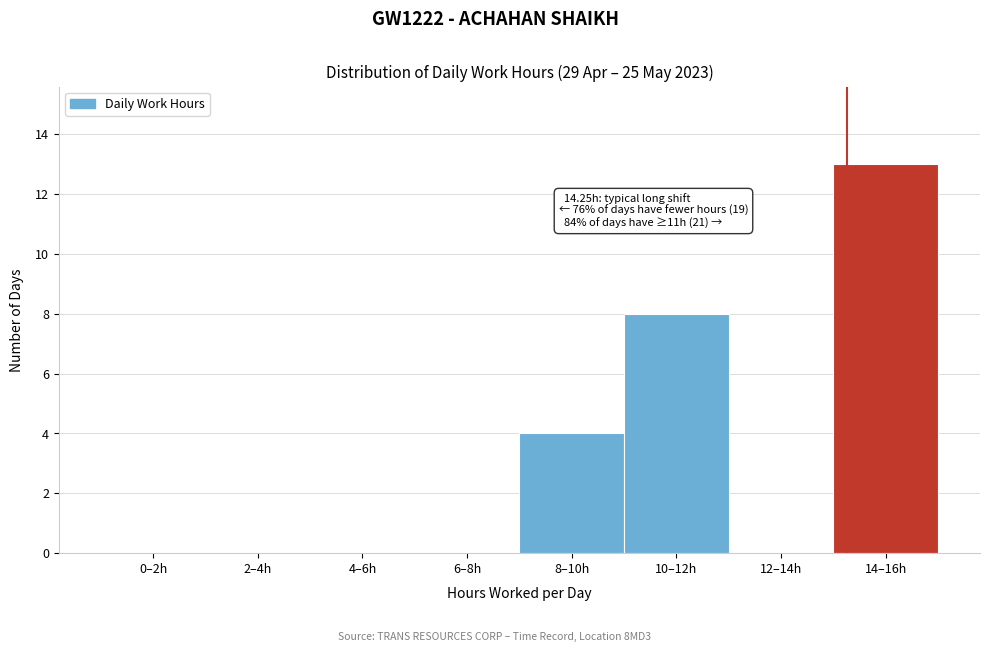

Reading right to left, list all the values displayed in this chart.

14–16h=13	12–14h=0	10–12h=8	8–10h=4	6–8h=0	4–6h=0	2–4h=0	0–2h=0